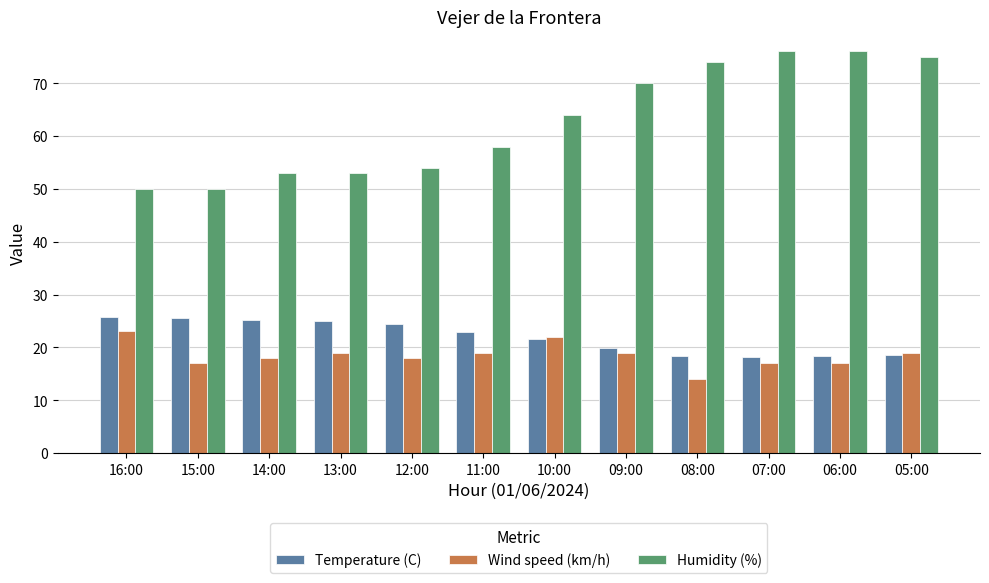

Count the number of data series in this chart.

3